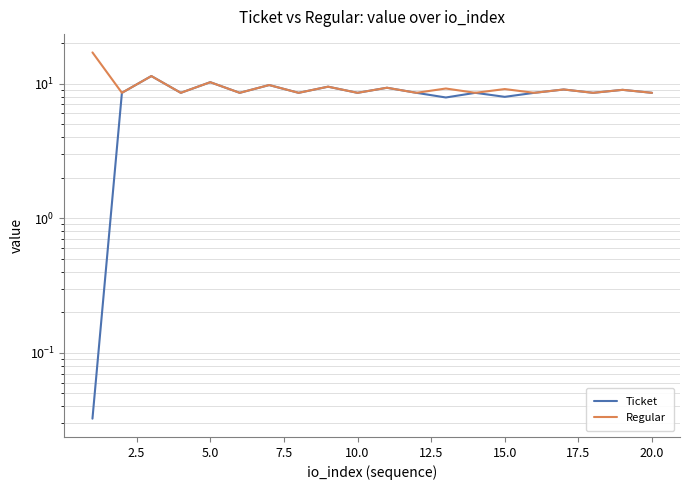

How many lines are shown in the chart?

2